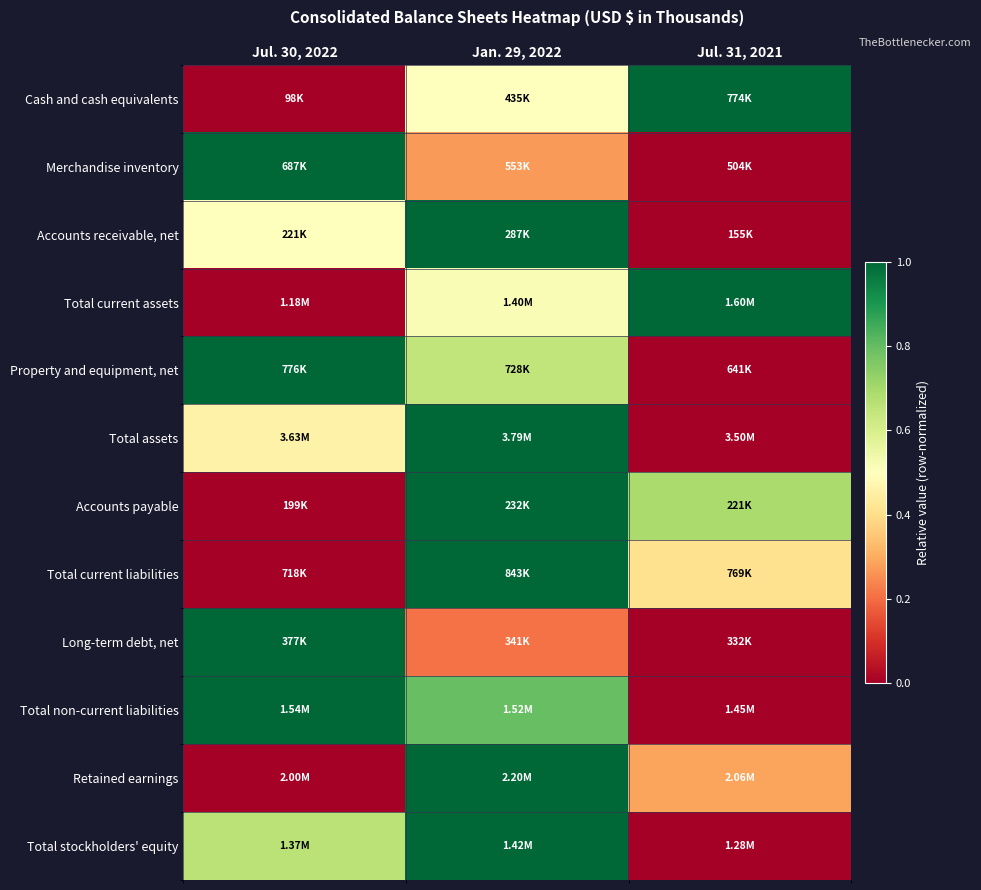

Reading right to left, what are all the values shown in this chart?

Cash and cash equivalents: Jul. 31, 2021=1.0	Jan. 29, 2022=0.5	Jul. 30, 2022=0.0
Merchandise inventory: Jul. 31, 2021=0.0	Jan. 29, 2022=0.3	Jul. 30, 2022=1.0
Accounts receivable, net: Jul. 31, 2021=0.0	Jan. 29, 2022=1.0	Jul. 30, 2022=0.5
Total current assets: Jul. 31, 2021=1.0	Jan. 29, 2022=0.5	Jul. 30, 2022=0.0
Property and equipment, net: Jul. 31, 2021=0.0	Jan. 29, 2022=0.6	Jul. 30, 2022=1.0
Total assets: Jul. 31, 2021=0.0	Jan. 29, 2022=1.0	Jul. 30, 2022=0.5
Accounts payable: Jul. 31, 2021=0.7	Jan. 29, 2022=1.0	Jul. 30, 2022=0.0
Total current liabilities: Jul. 31, 2021=0.4	Jan. 29, 2022=1.0	Jul. 30, 2022=0.0
Long-term debt, net: Jul. 31, 2021=0.0	Jan. 29, 2022=0.2	Jul. 30, 2022=1.0
Total non-current liabilities: Jul. 31, 2021=0.0	Jan. 29, 2022=0.8	Jul. 30, 2022=1.0
Retained earnings: Jul. 31, 2021=0.3	Jan. 29, 2022=1.0	Jul. 30, 2022=0.0
Total stockholders' equity: Jul. 31, 2021=0.0	Jan. 29, 2022=1.0	Jul. 30, 2022=0.7